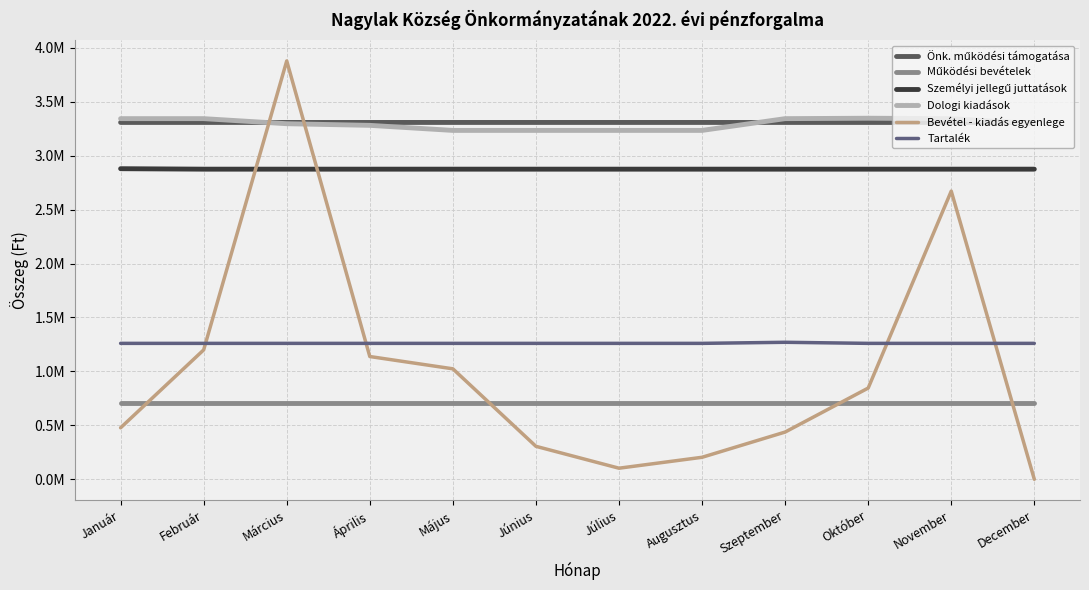

What position from the right is Február?

11